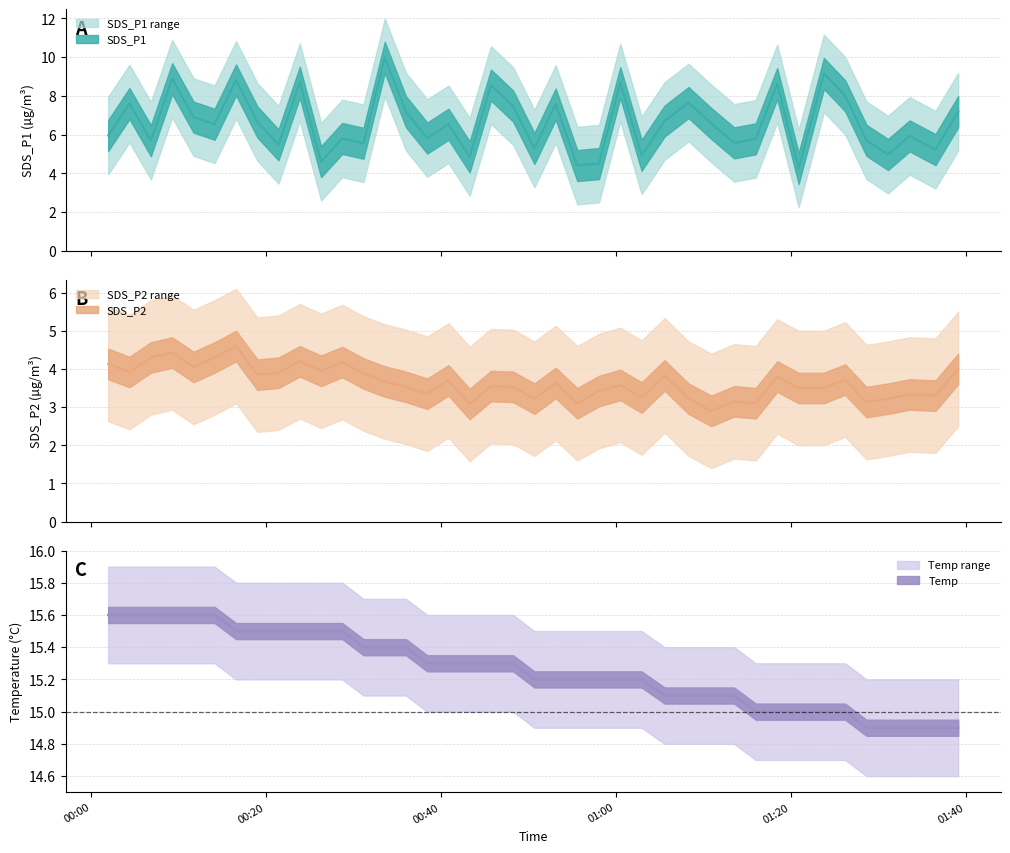

Which series changed the most between 2023/08/28 00:06:51 and 2023/08/28 00:14:08?

SDS_P1